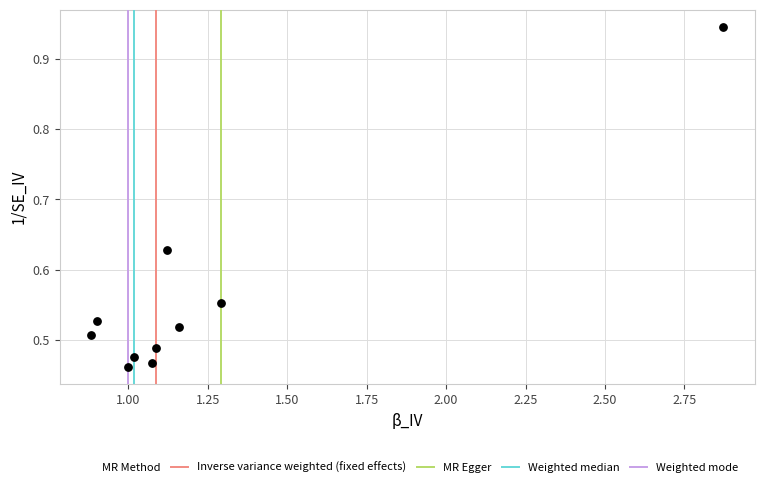

What is the range of X values (max minus min)?

2.0